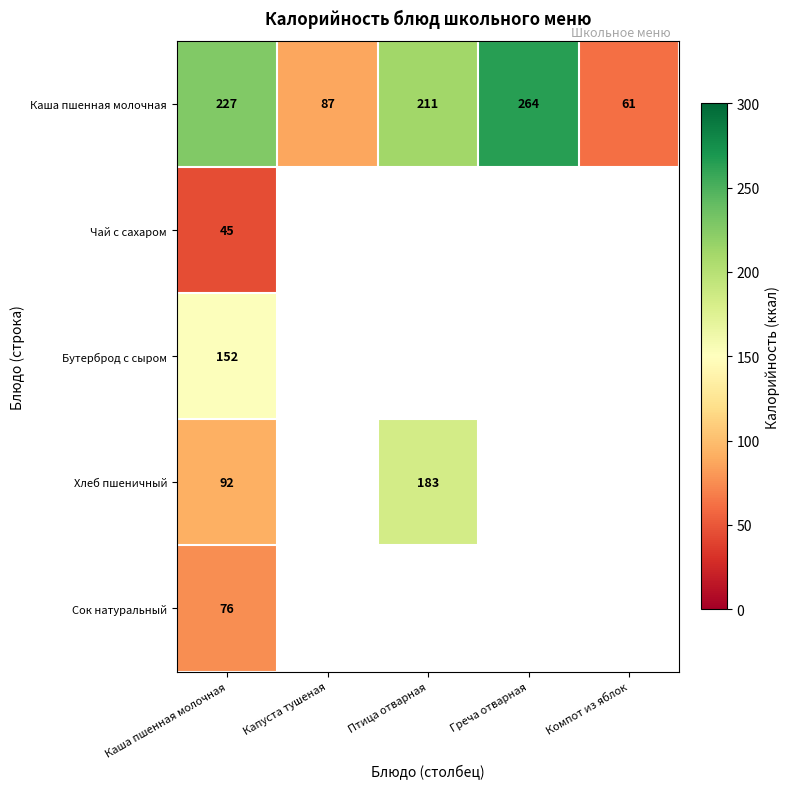

At which category is the sum across all series the highest?

Каша пшенная молочная